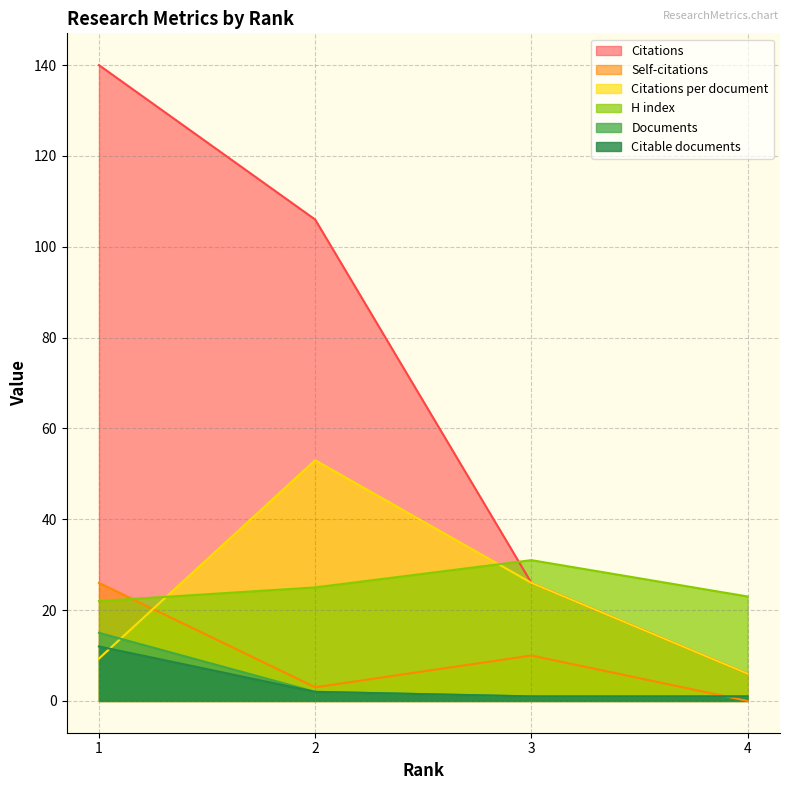

Where is the first local minimum for Self-citations?

2